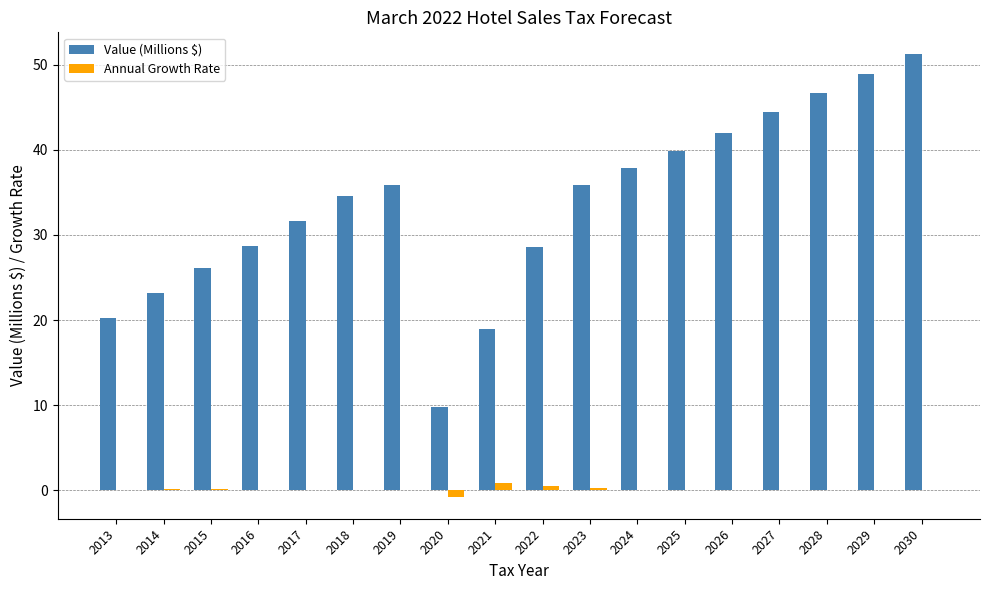

Which series changed the most between 2017 and 2020?

Value (Millions $)